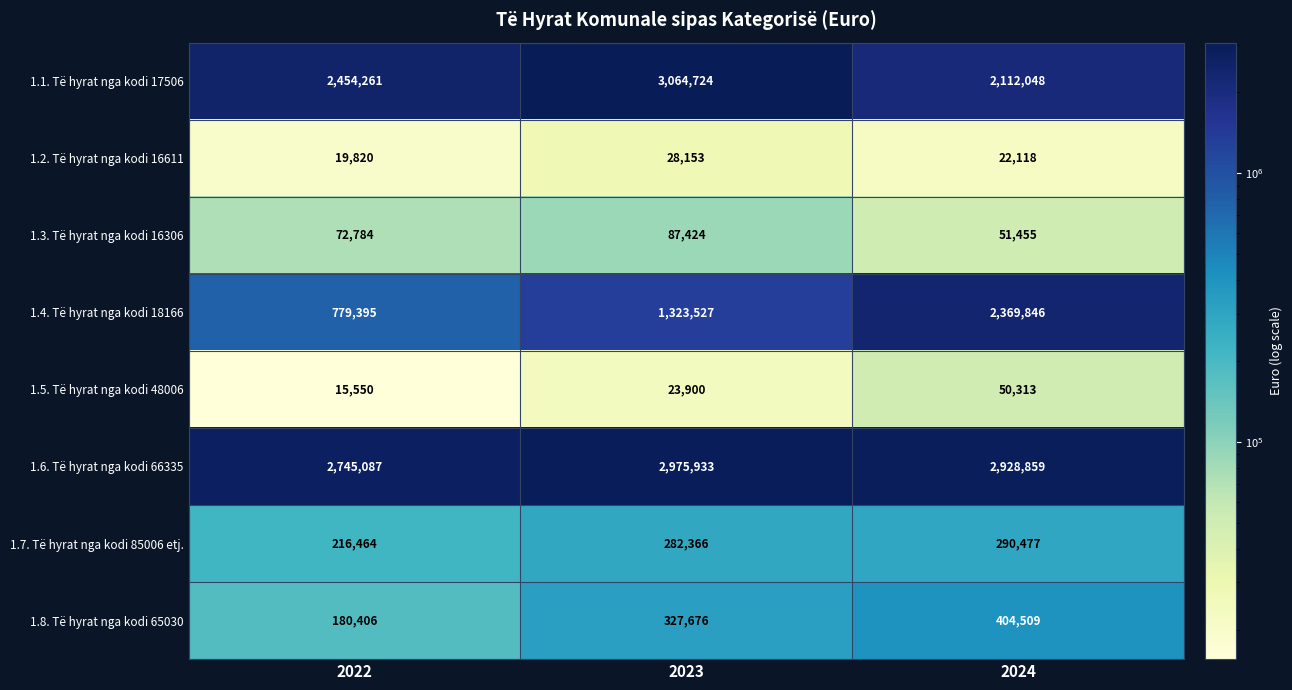

Count the number of categories in the chart.

3